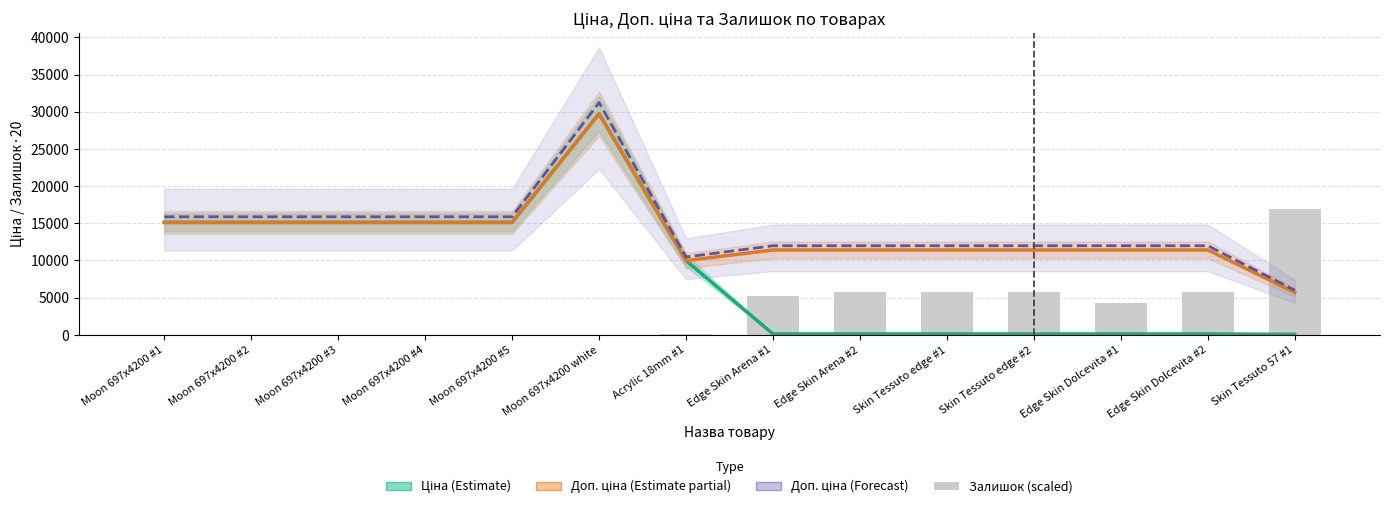

Which series has the largest total across all categories?

Доп. ціна (Forecast)